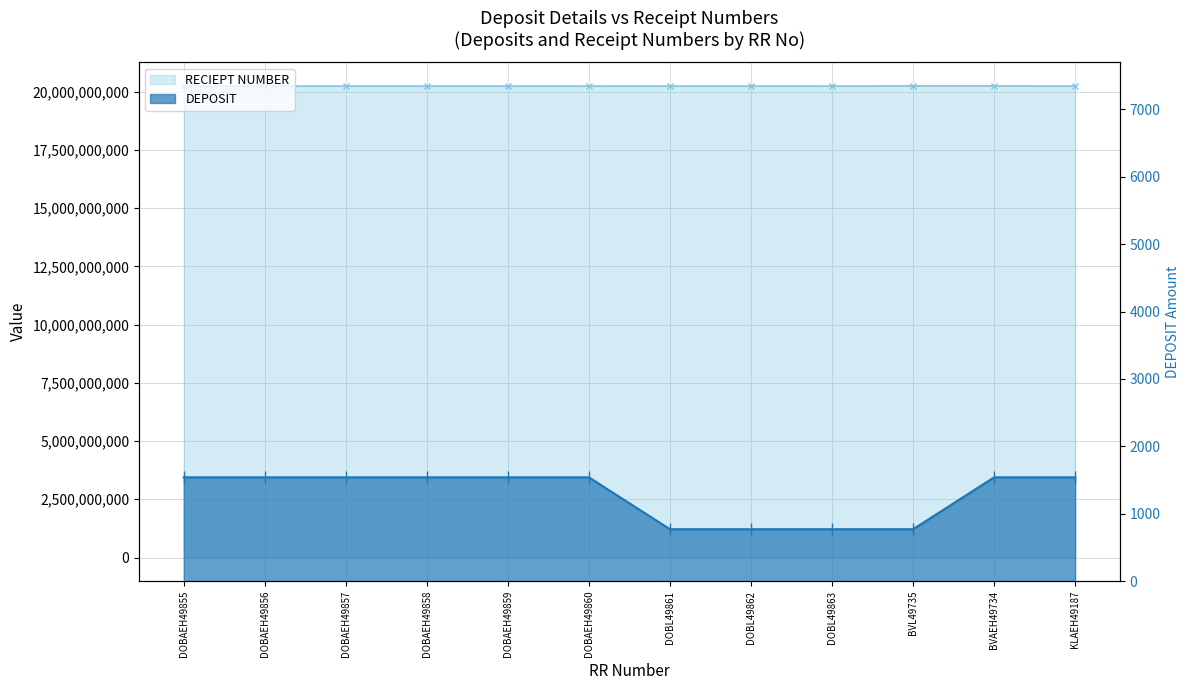

What is the spread (max minus min) of values at DOBAEH49855?

20240020139